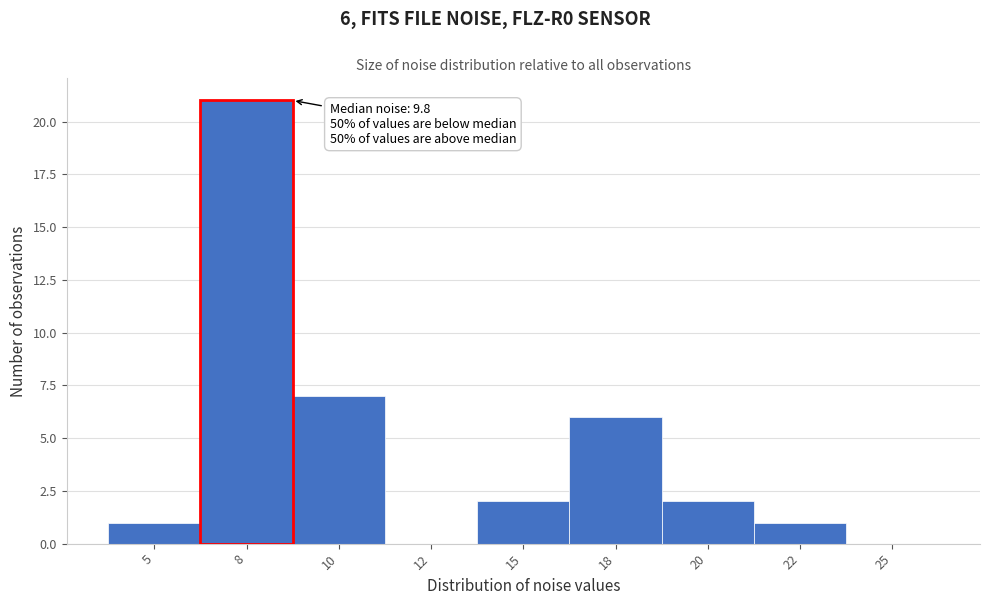

Reading left to right, transcribe all the data shown in this chart.

5=1	8=21	10=7	12=0	15=2	18=6	20=2	22=1	25=0